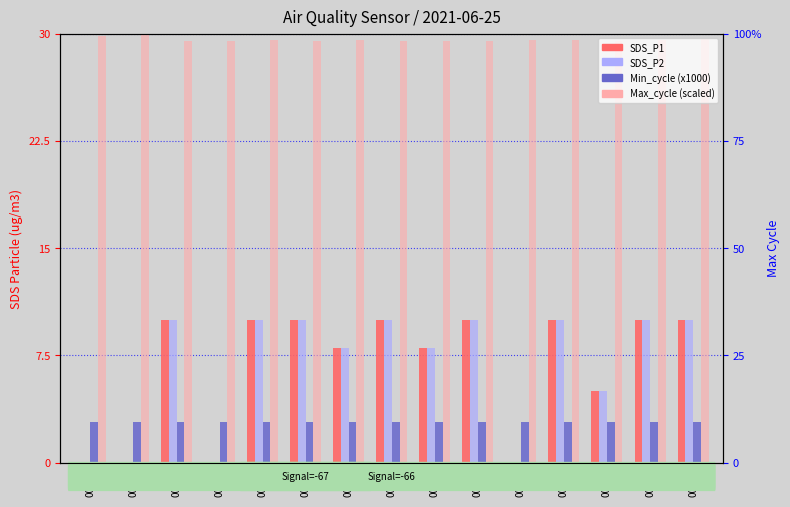

What is the difference between the highest and lowest values at 00:25?

0.3